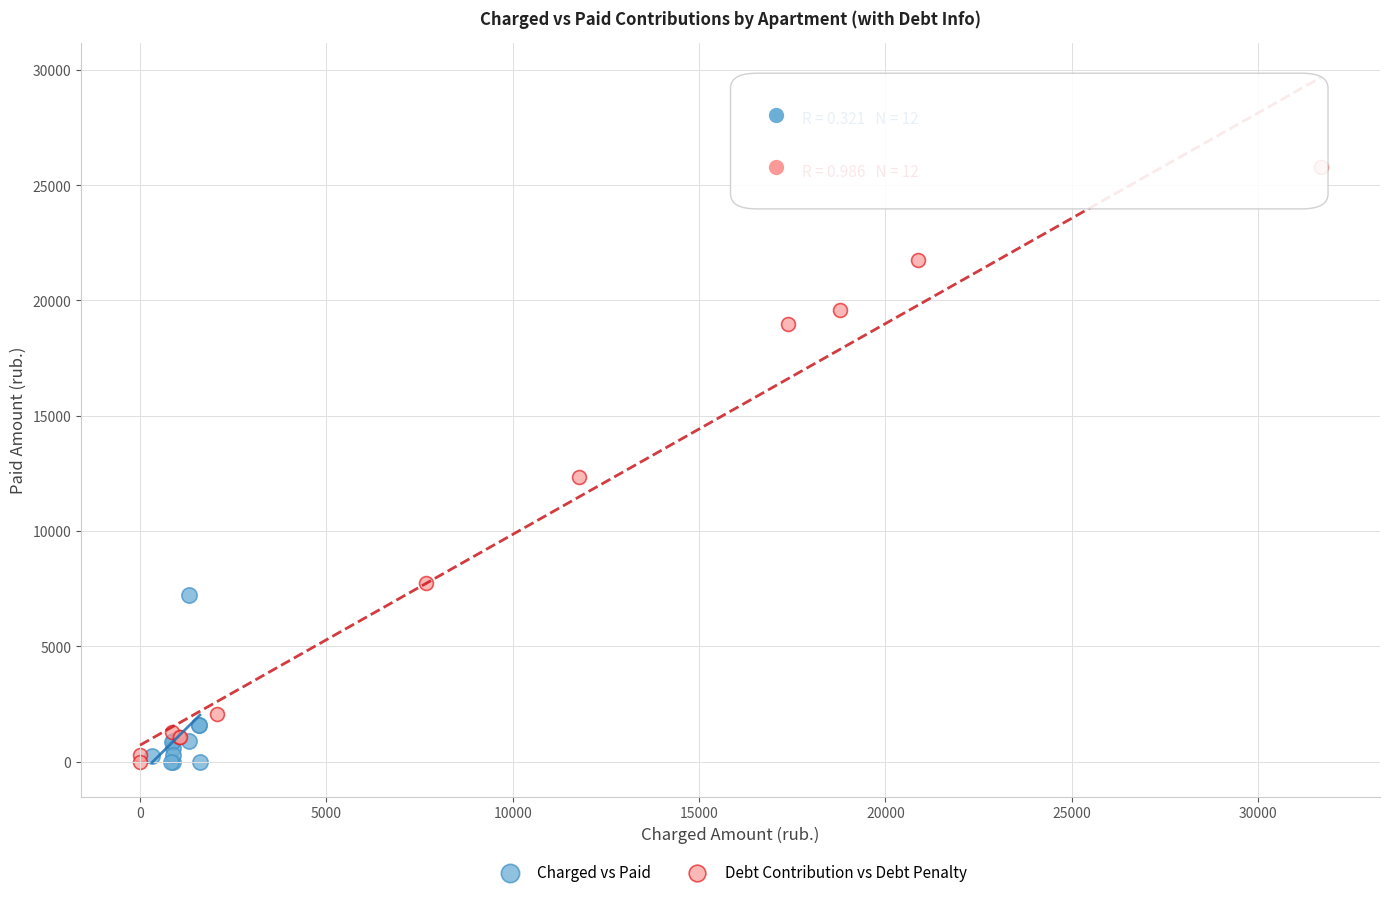

Which series has the largest Y range (max minus min)?

Debt Contribution vs Debt Penalty